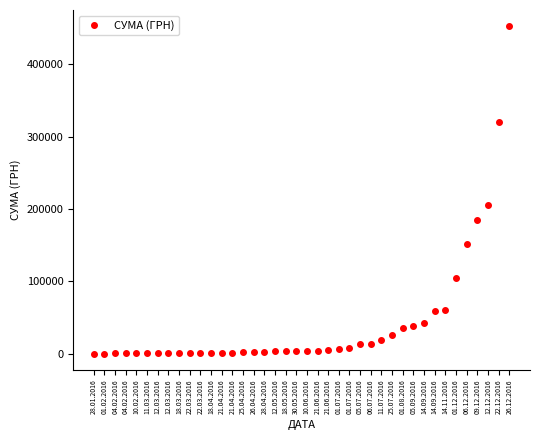

What is the smallest value displayed?

250.0